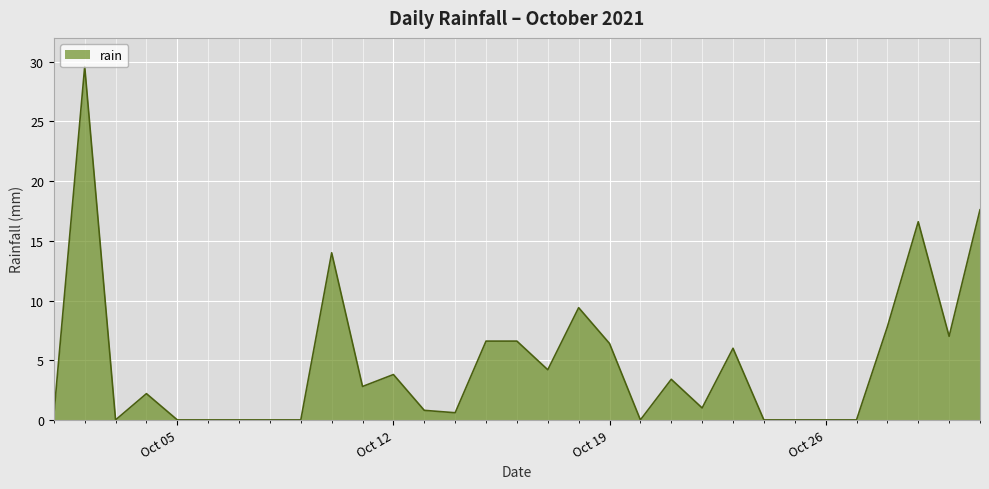

True or false: the data shows 9.4 at Oct 19.

False